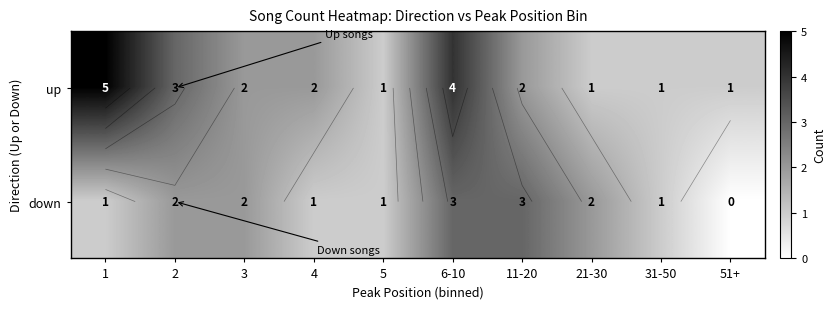

How many data points in up are above 2?

3